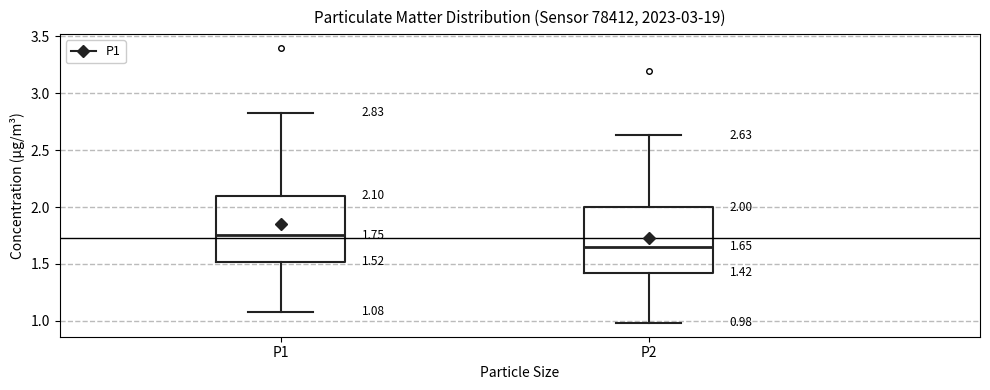

Which box has the lowest median line?

P2